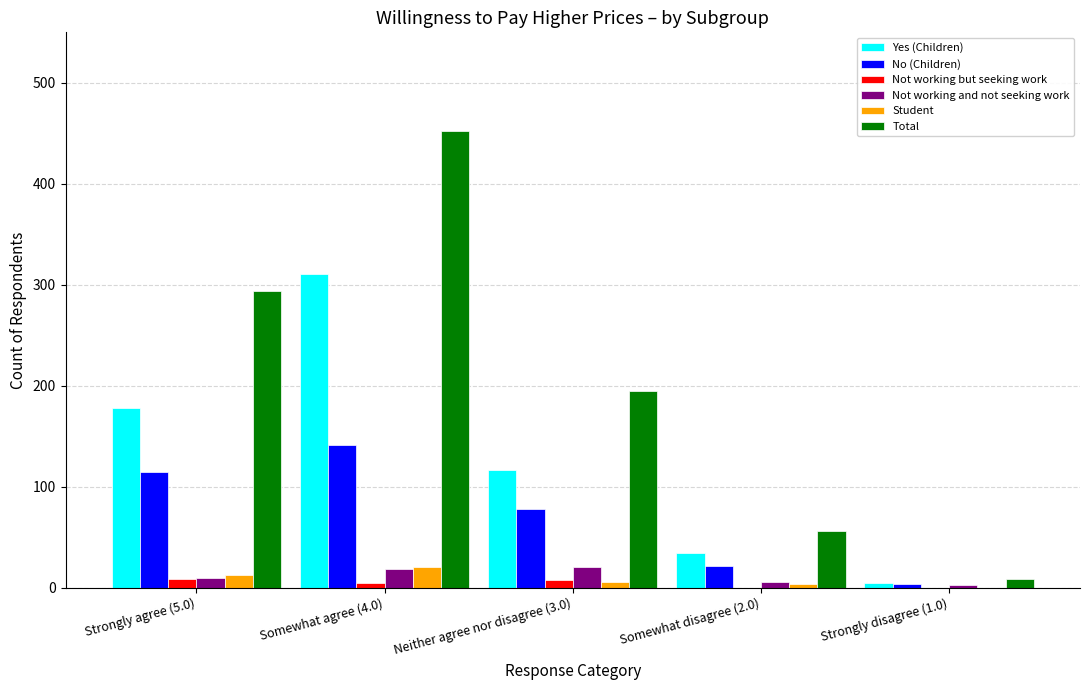

Which series has the widest spread of values?

Total